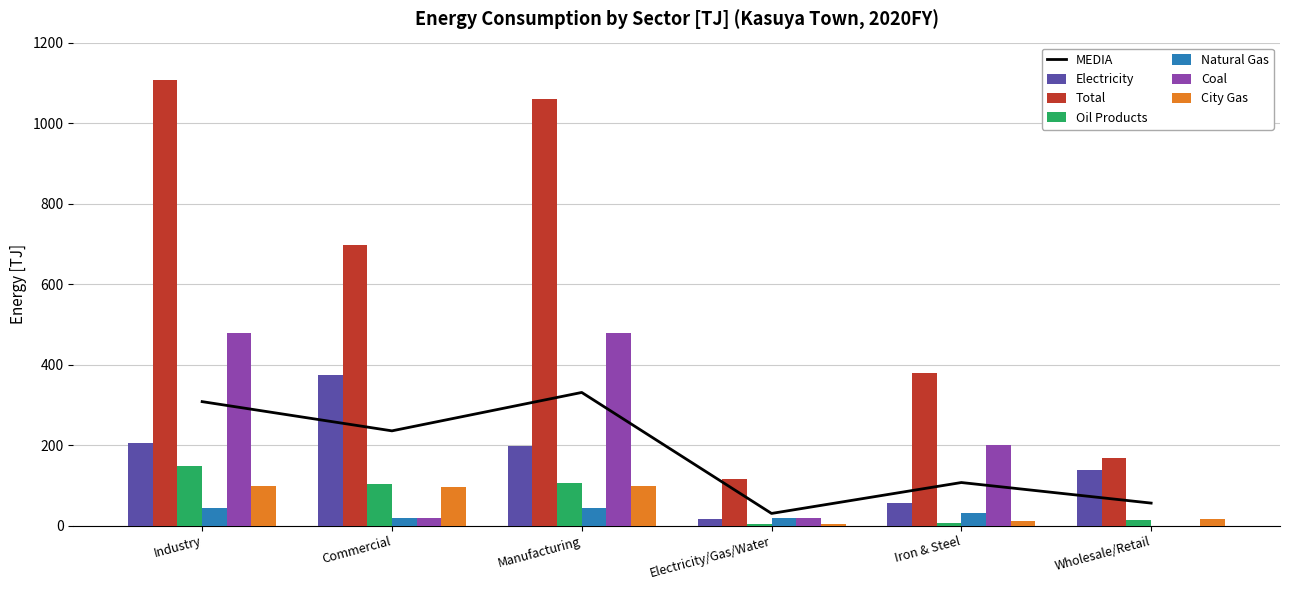

What is the sum of all Electricity values?

991.3